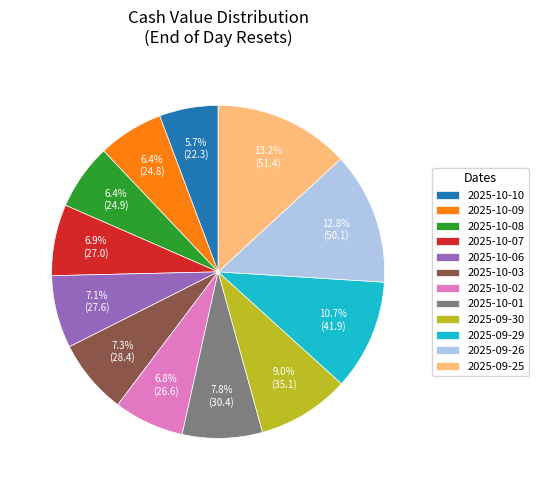

The 2025-10-09 slice represents 6% of the pie. True or false?

True